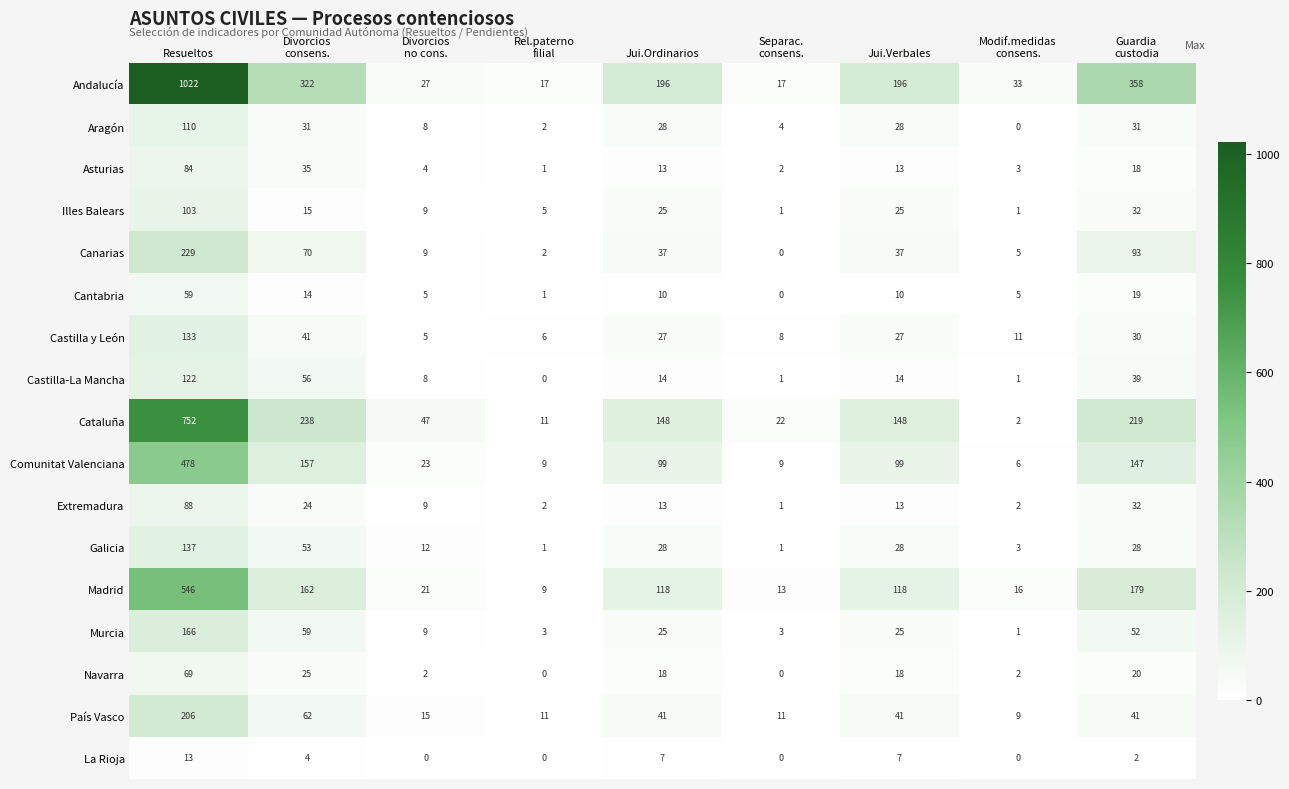

What is the difference between the maximum and minimum values in the Illes Balears series?

102